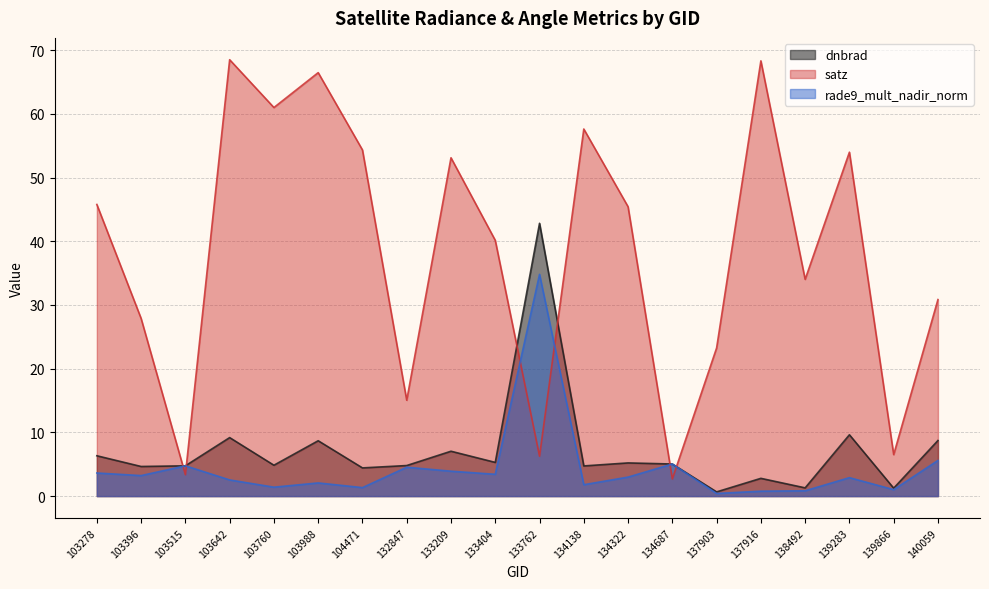

How many interior local valleys does the satz series have?

7